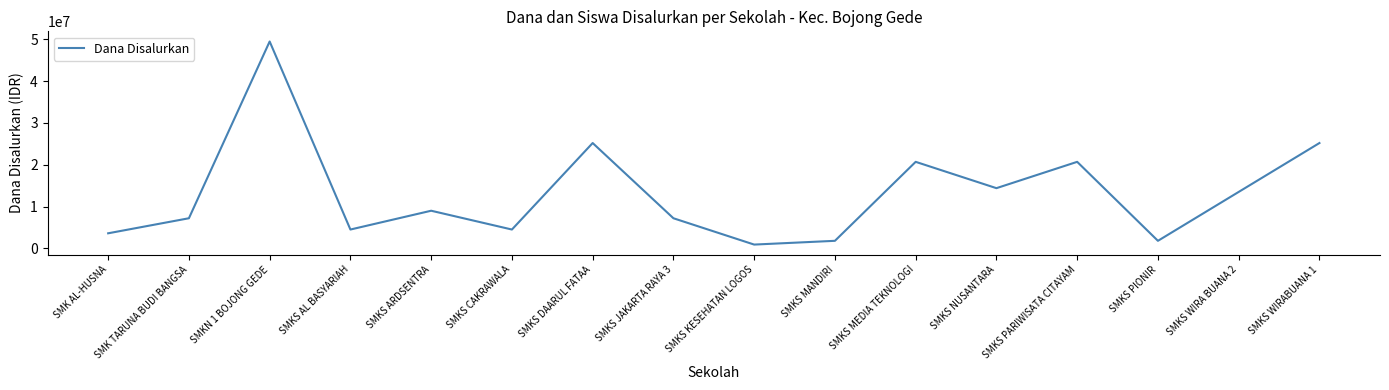

The chart shows a value of 900000 at SMKS KESEHATAN LOGOS. True or false?

True